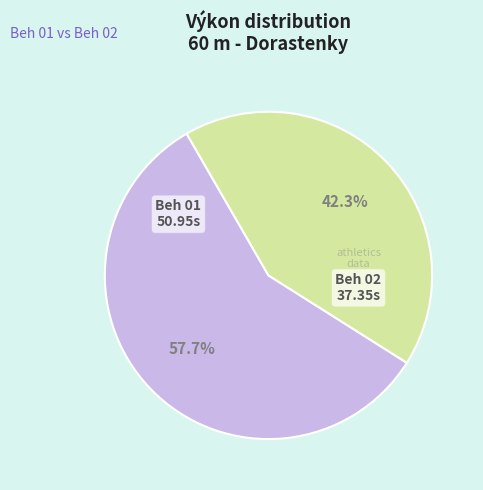

How many slices are in this pie chart?

2